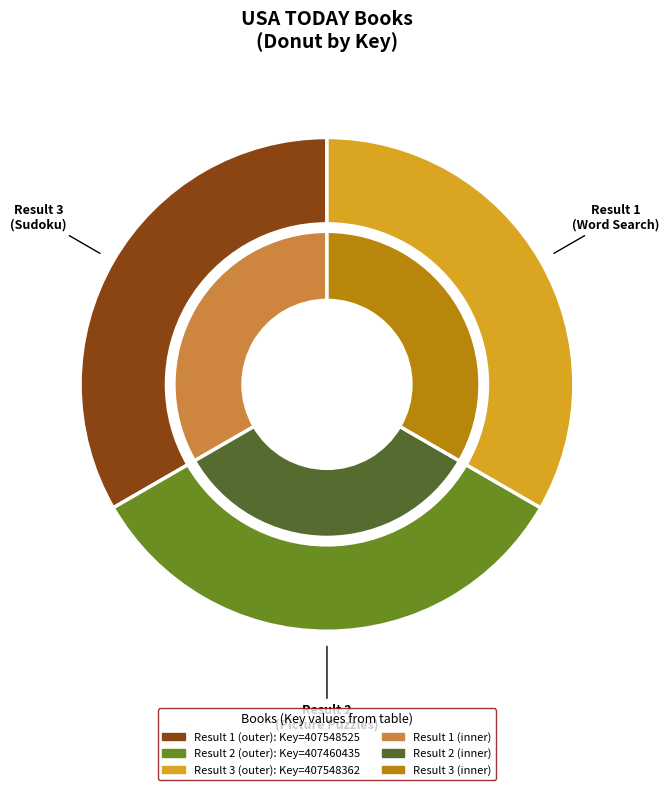

Rank the categories by value from highest to lowest.

1, 3, 2